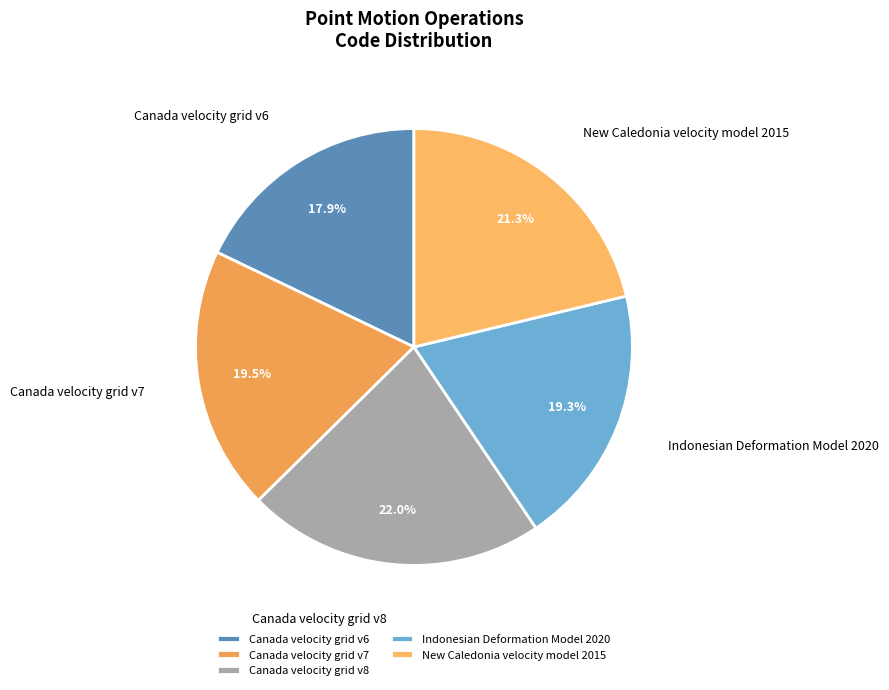

Is Canada velocity grid v6 the majority of the pie?

No